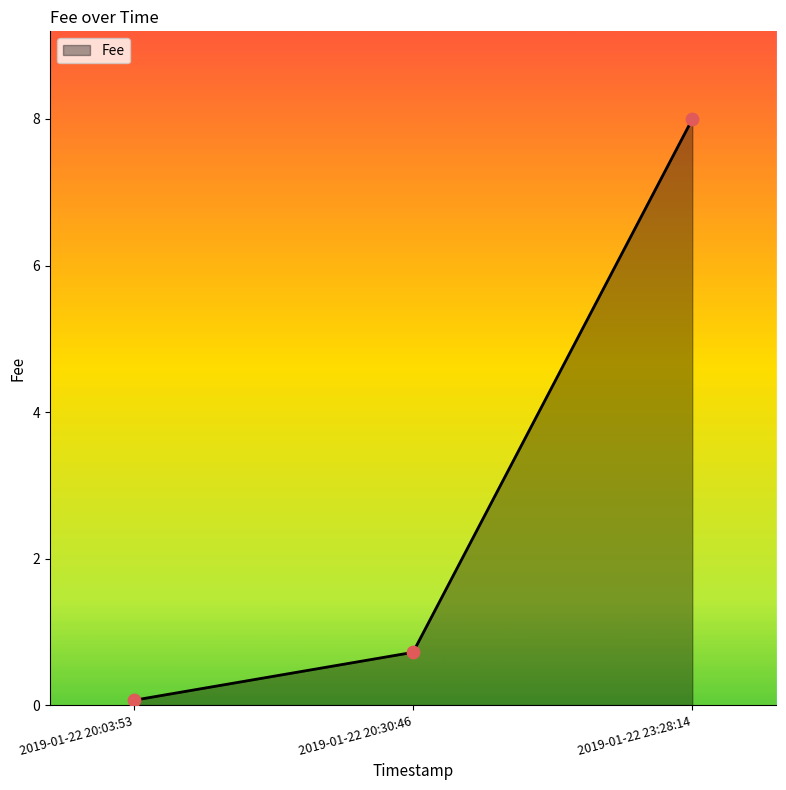

Which has a higher value, 2019-01-22 20:30:46 or 2019-01-22 23:28:14?

2019-01-22 23:28:14